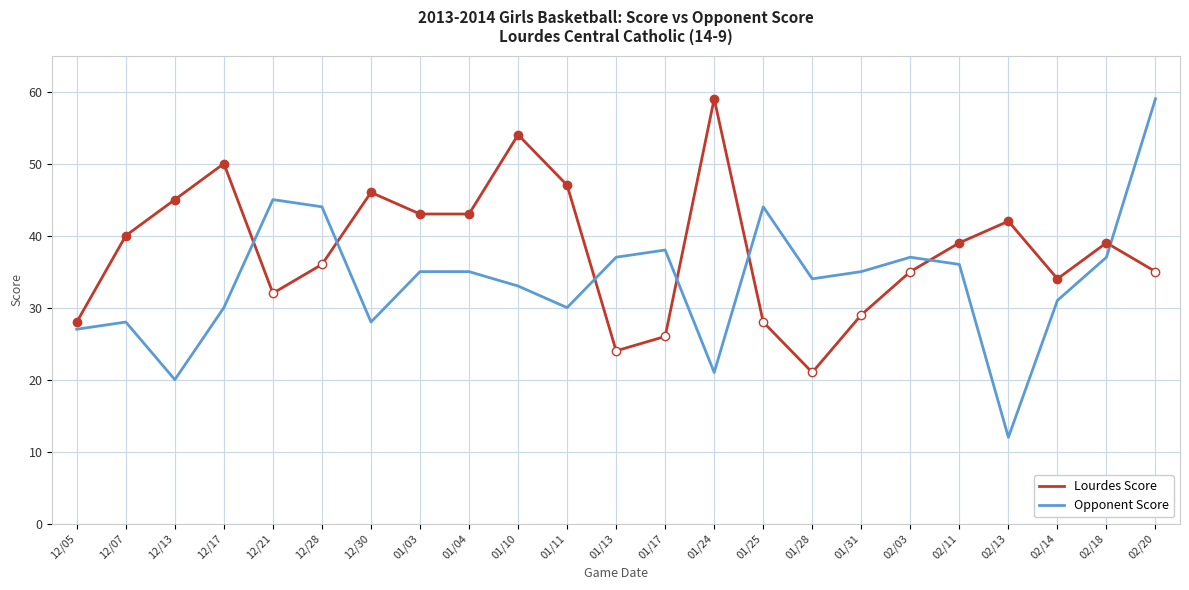

At which category does Lourdes Score reach its first local peak?

12/17